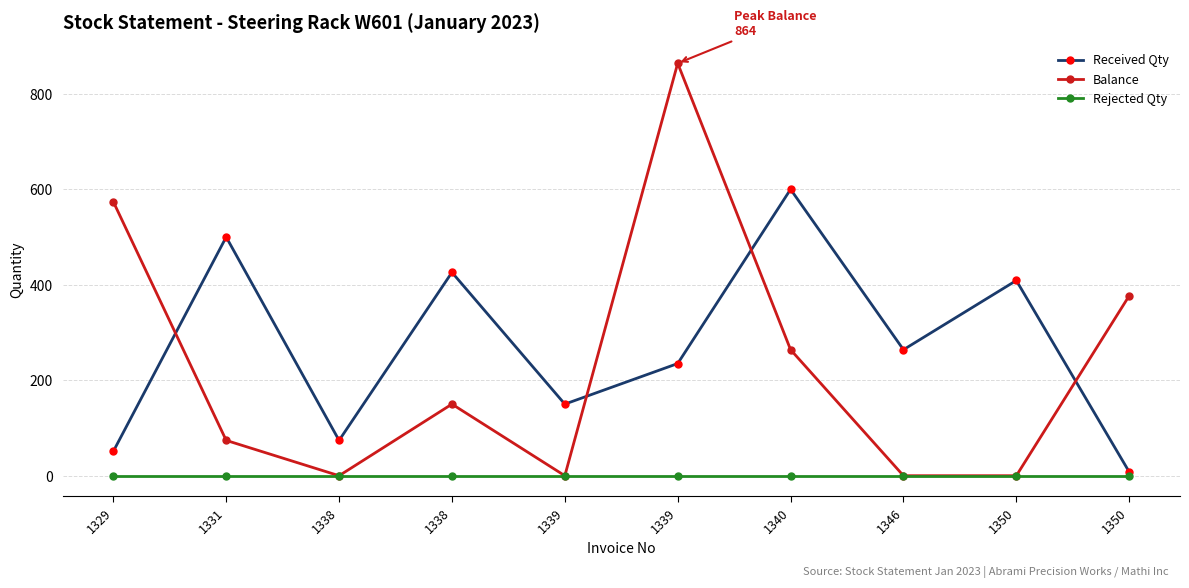

Reading right to left, extract all data points from this chart.

Received Qty: 1350=8	1350=409	1346=264	1340=600	1339=235	1339=150	1338=426	1338=74	1331=500	1329=51
Balance: 1350=377	1350=0	1346=0	1340=264	1339=864	1339=0	1338=150	1338=0	1331=74	1329=574
Rejected Qty: 1350=0	1350=0	1346=0	1340=0	1339=0	1339=0	1338=0	1338=0	1331=0	1329=0